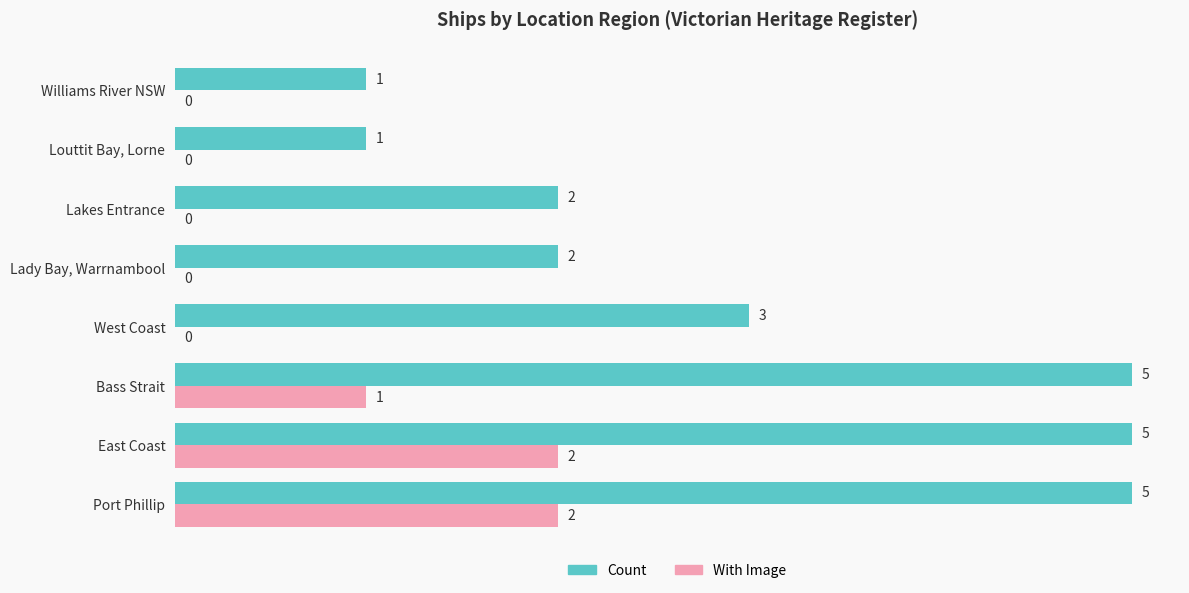

What is the sum of all Count values?

24